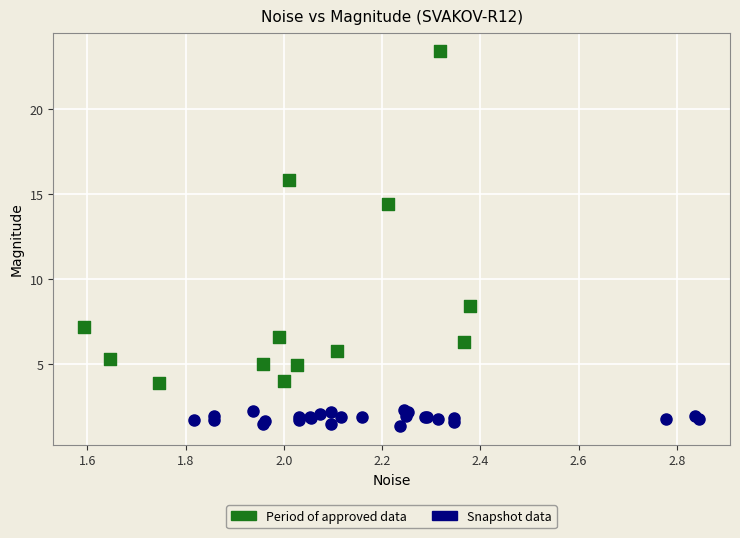

Which series contains the lowest Y value?

Snapshot data